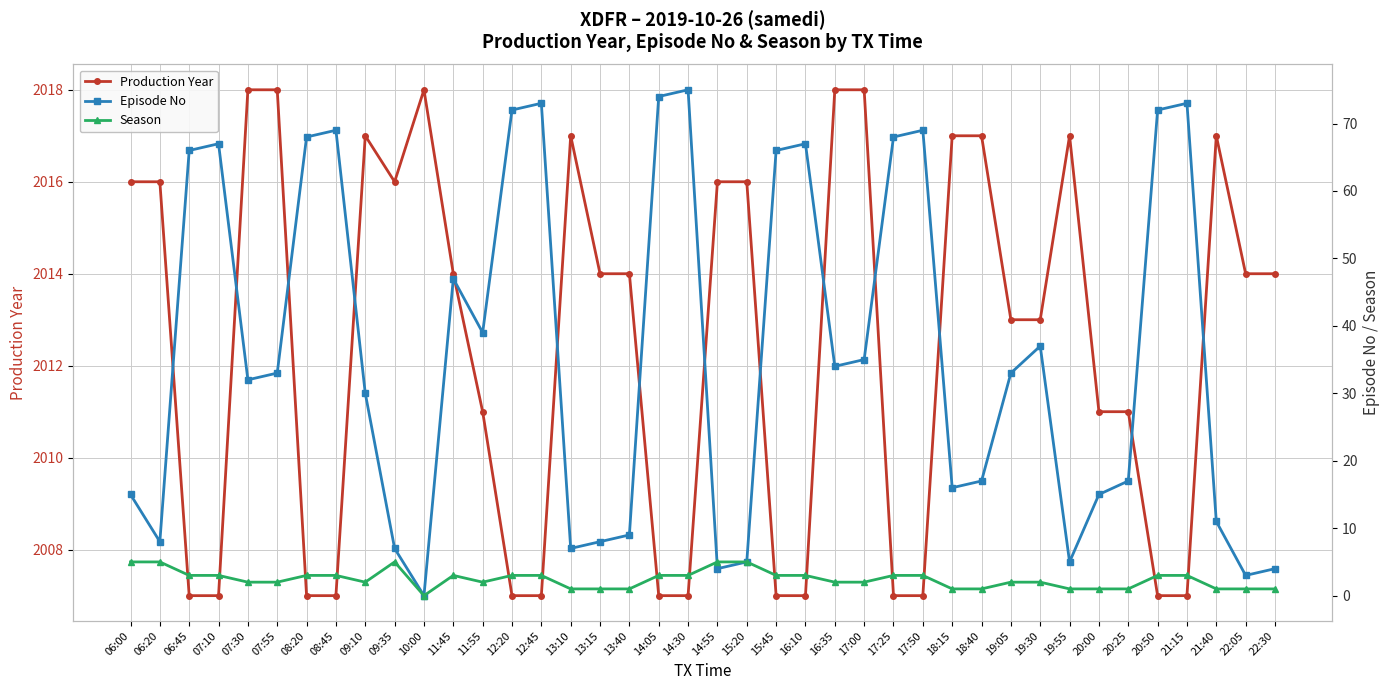

Where is Production Year nearest to the value 2012?

11:55